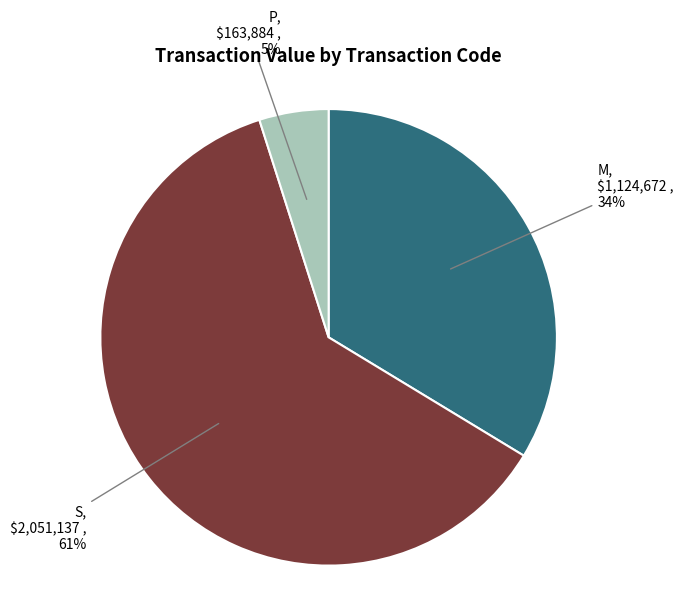

Between S and M, which is larger?

S